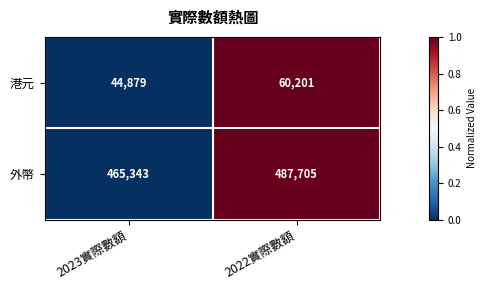

At which category is the sum across all series the highest?

2022實際數額